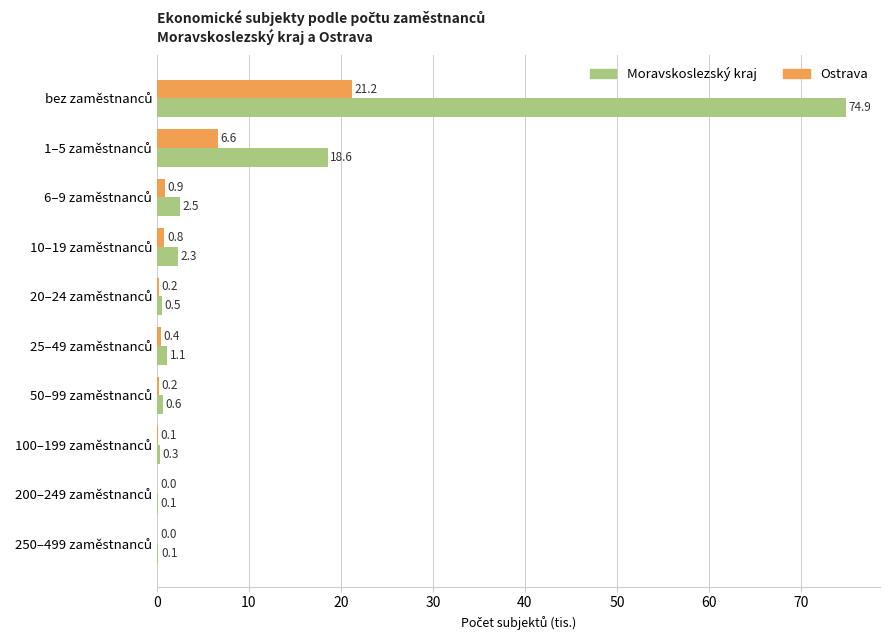

How many series are shown in this chart?

2